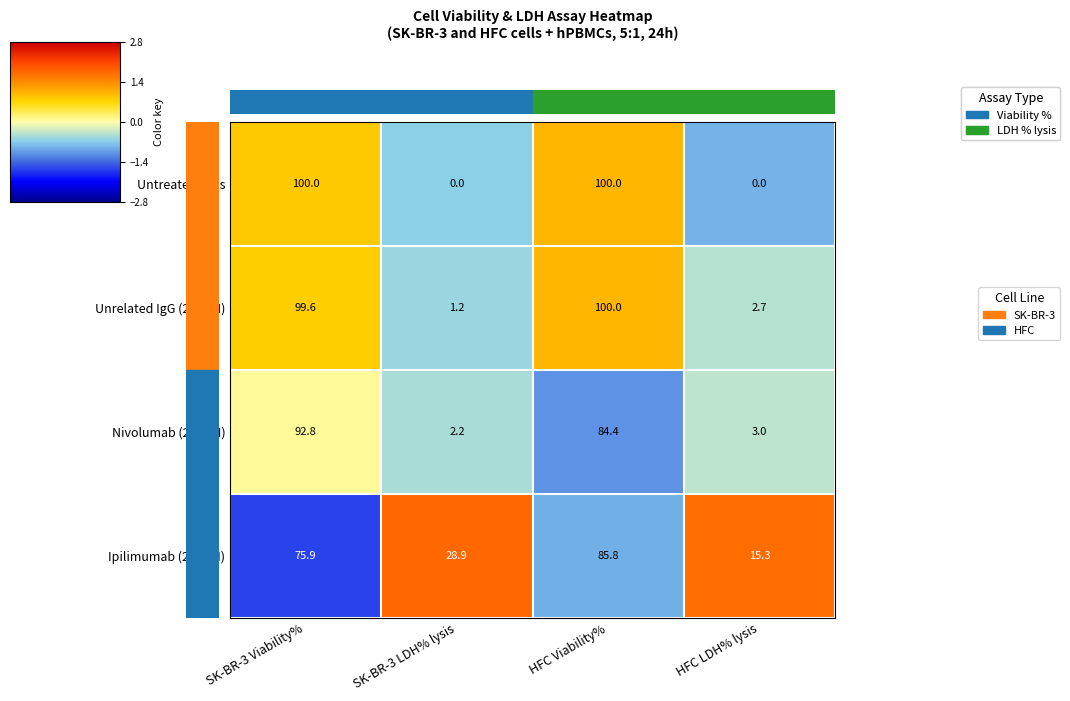

What is the sum of all Unrelated IgG (200nM) values?

203.5